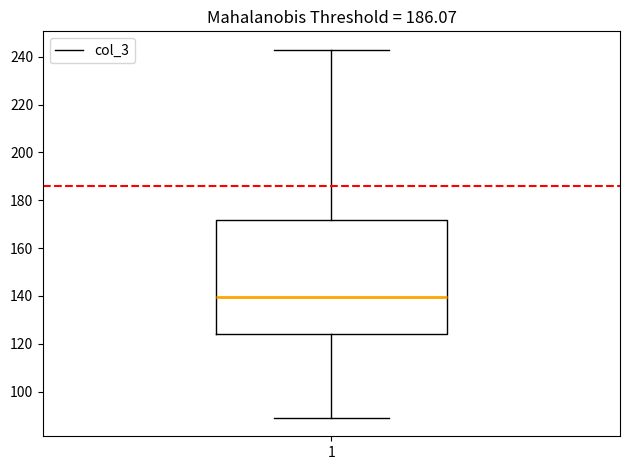

Where does the median line of the box at x = 1 sit on the y-axis? The values are not printed on the chart, so give them approximately, as read against the axis.

140